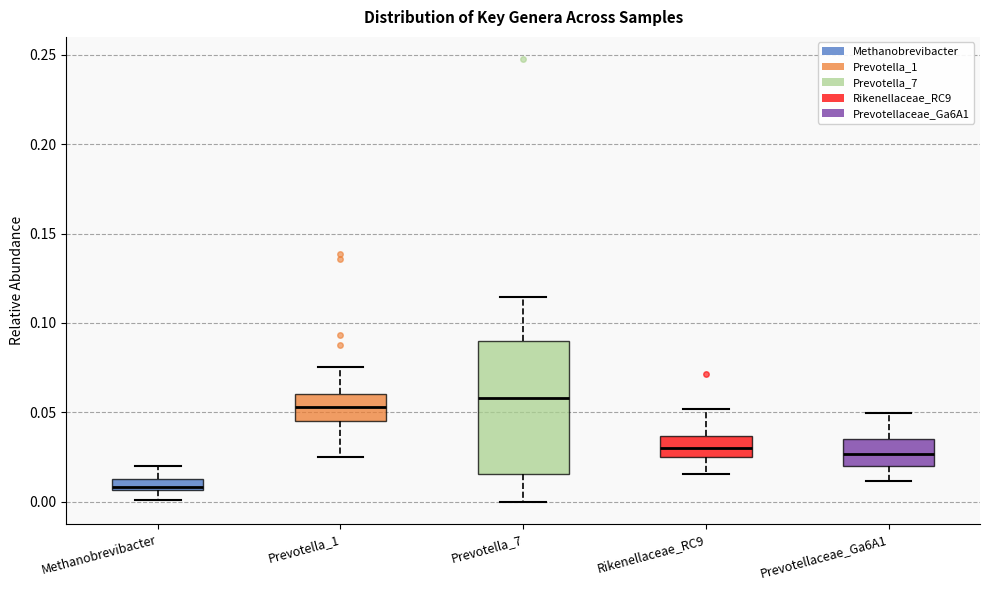

Comparing the boxes themselves (not the whiskers), which one is the tallest?

Prevotella_7